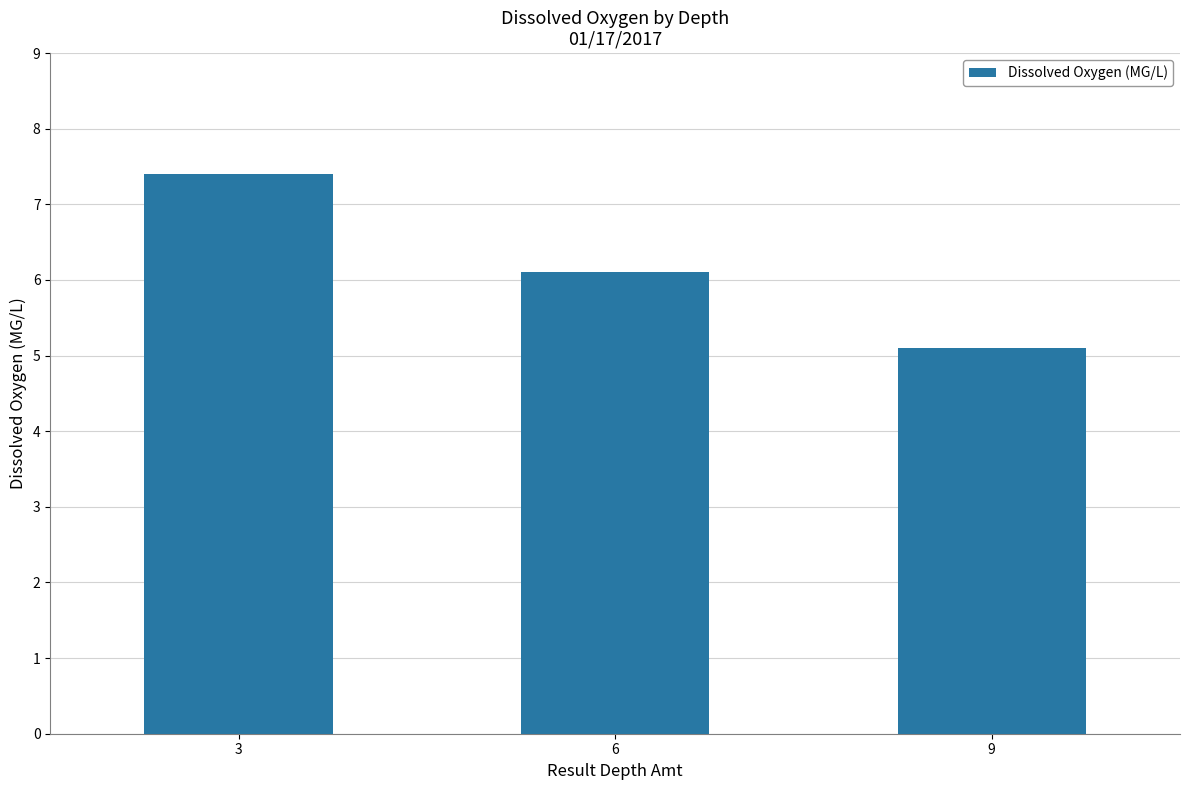

What is the average value?

6.2